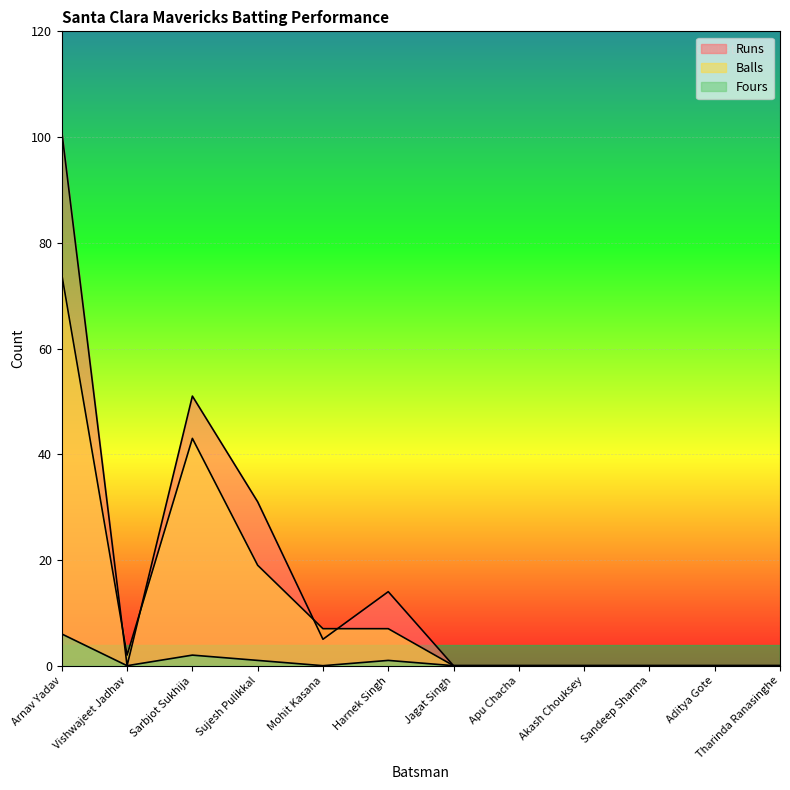

What position from the right is Apu Chacha?

5